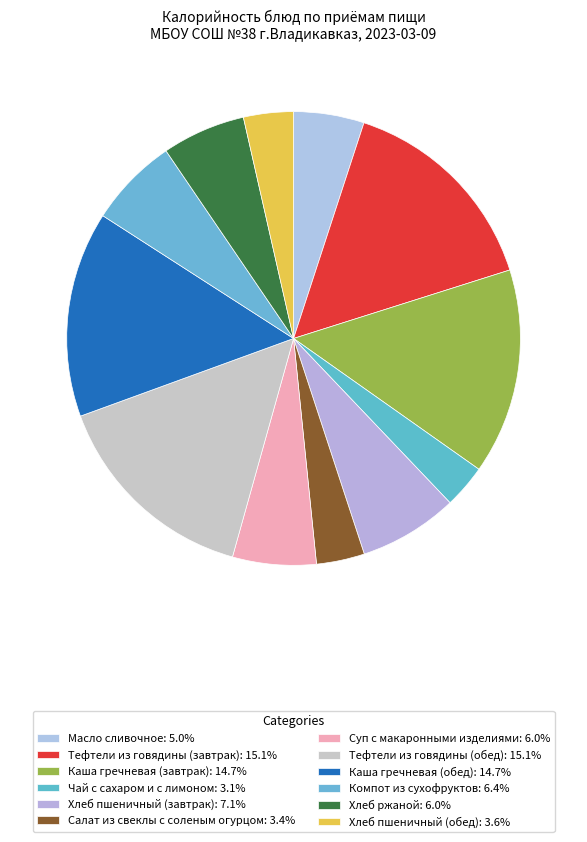

To the nearest percent, what portion does Хлеб пшеничный (обед) represent?

4%